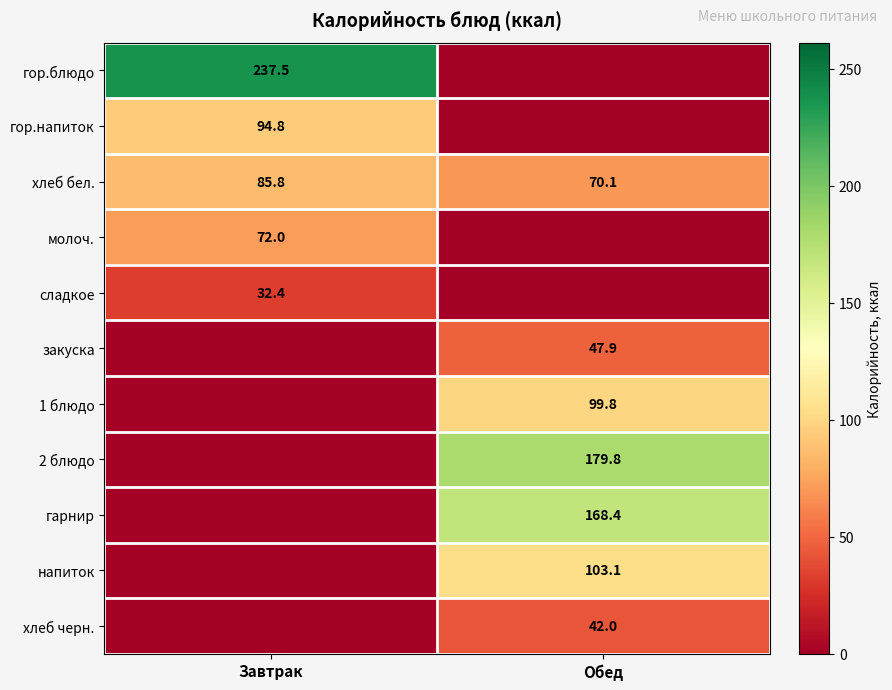

The value of сладкое at Завтрак is 32.4. True or false?

True